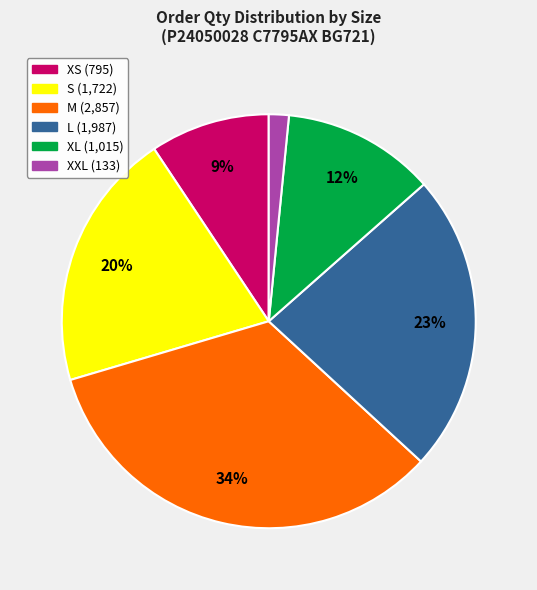

Which category has the smallest portion of the pie?

XXL